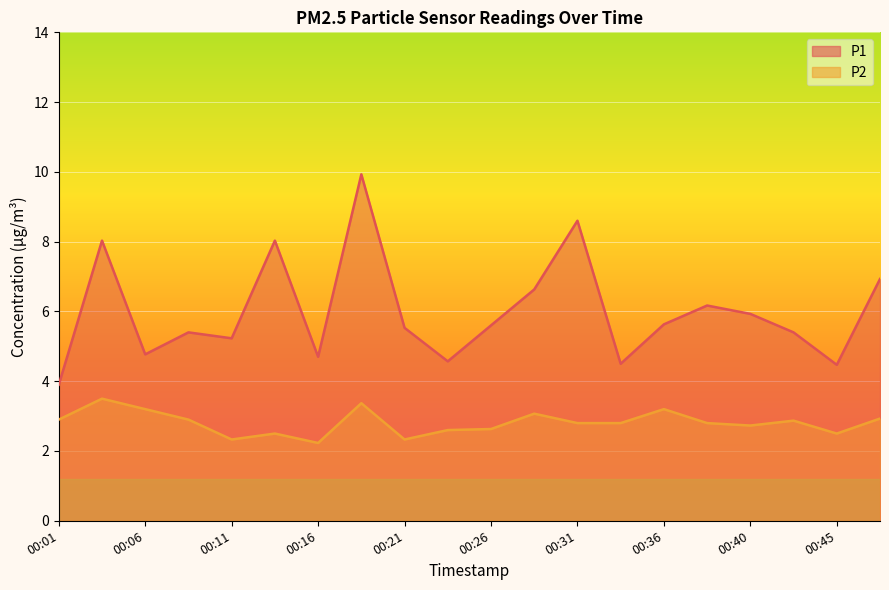

What is the value of the P1 point at the 14th from the left?

4.5